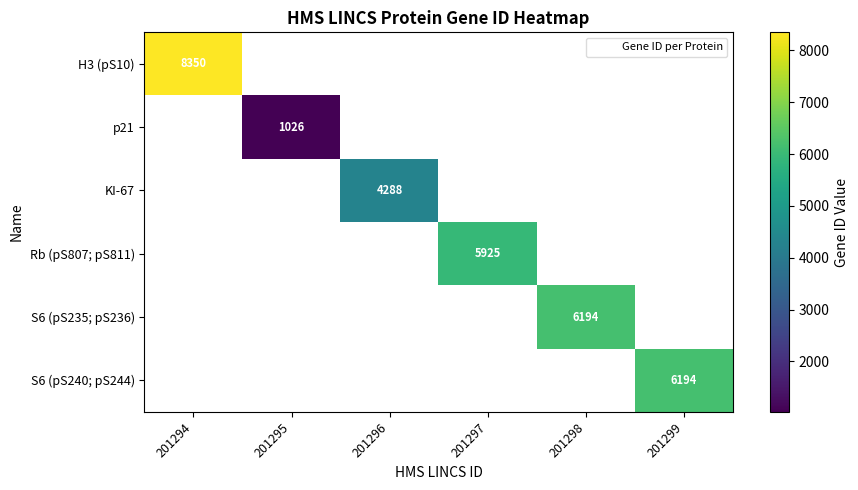

What is the minimum value shown in the chart?

1026.0